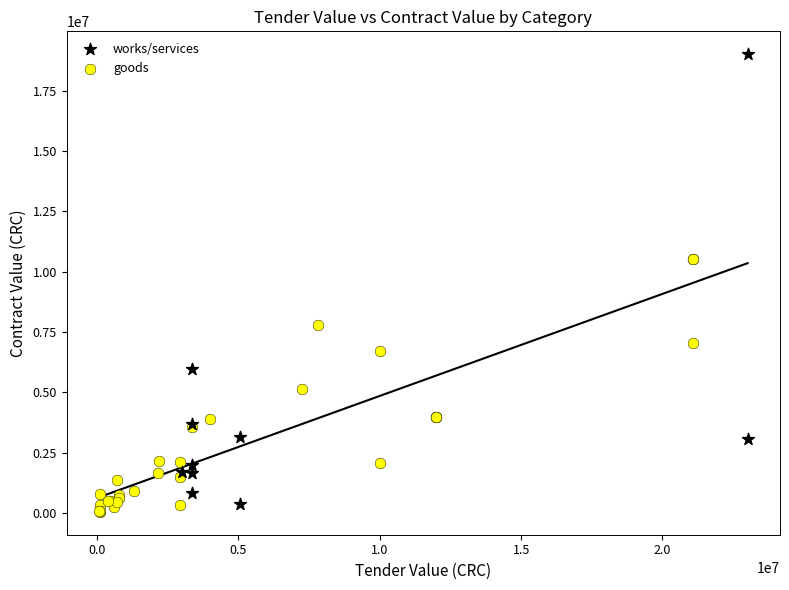

What are all the series names shown in the legend?

works/services, goods